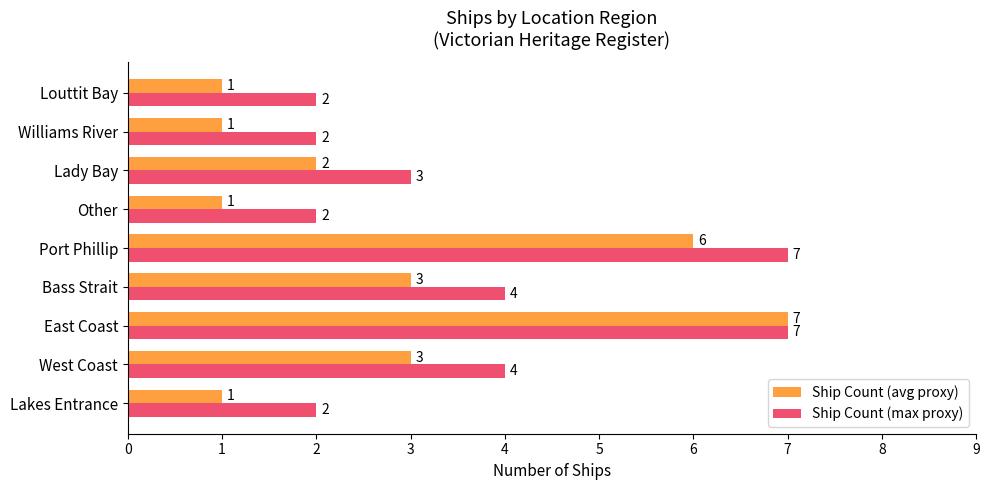

Which series has the largest total across all categories?

Ship Count (max proxy)